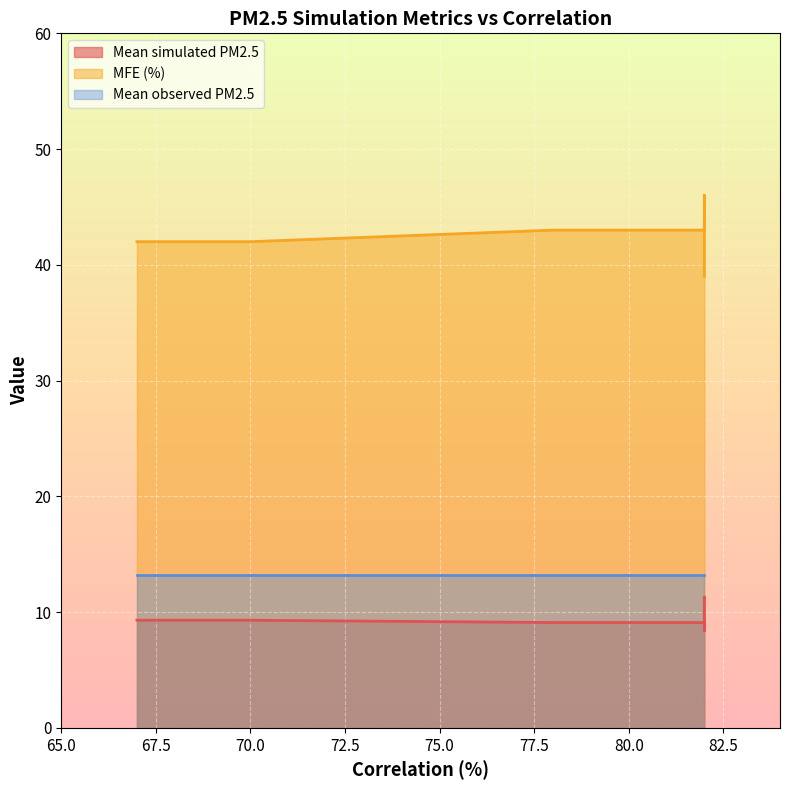

What is the value of the Mean simulated PM2.5 point at the 7th from the left?

9.1